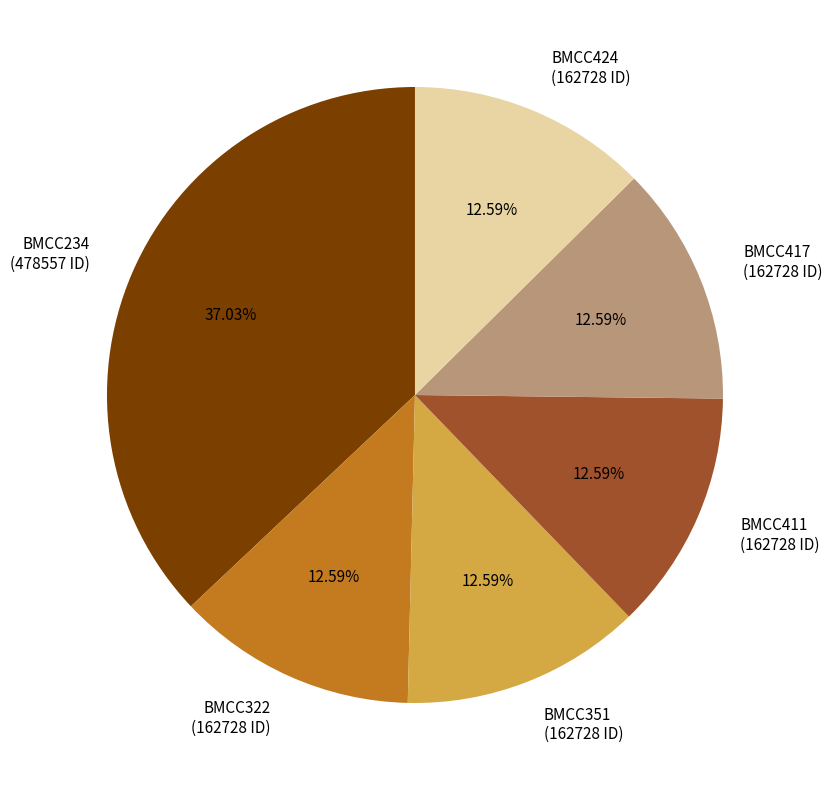

Which has a higher value, BMCC234 (478557 ID) or BMCC417 (162728 ID)?

BMCC234 (478557 ID)